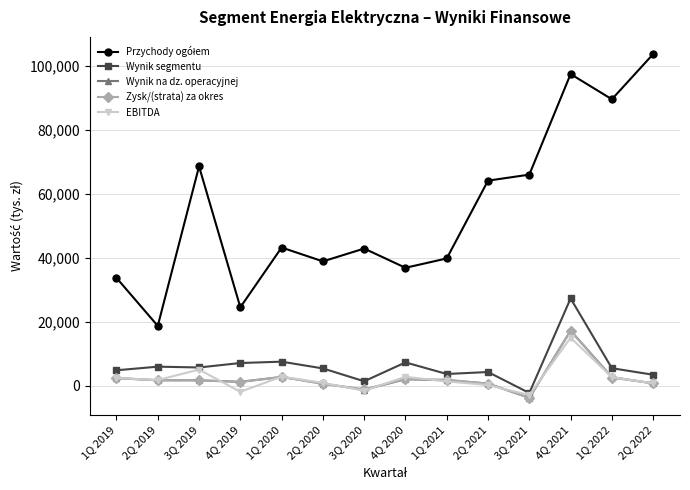

True or false: Wynik segmentu has more than 0 interior local peaks.

True